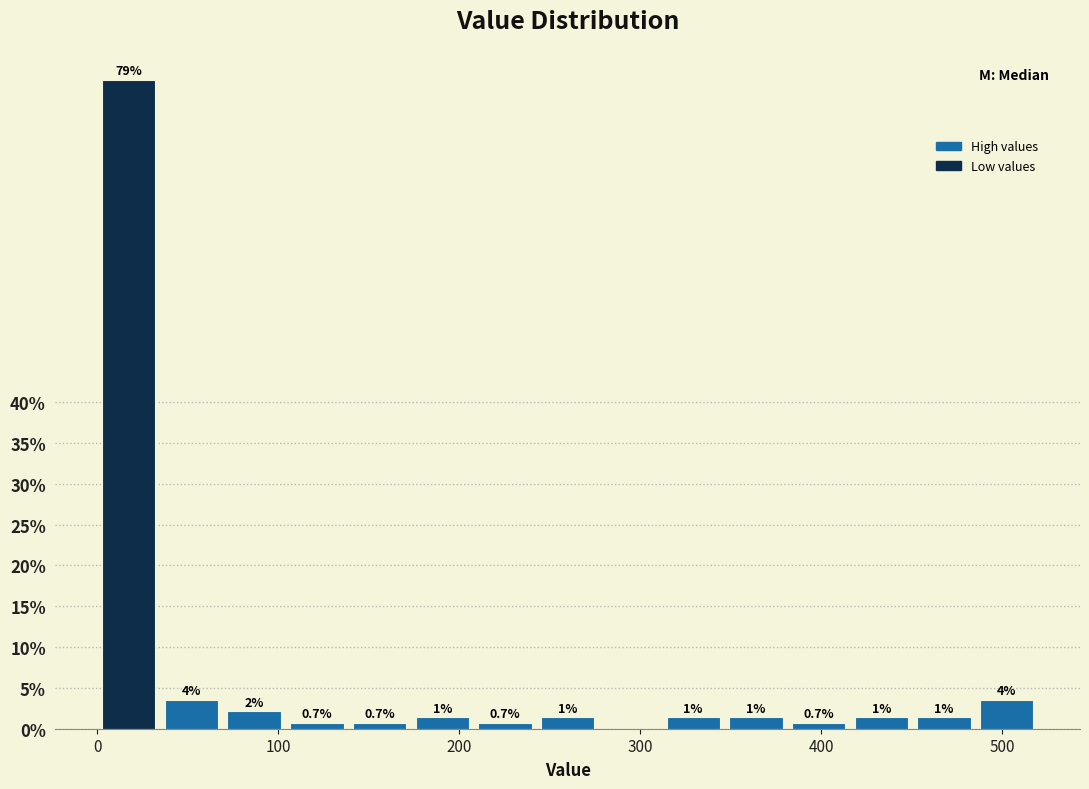

Read against the x-axis, roughly where is the centre of the tallest bar?

20